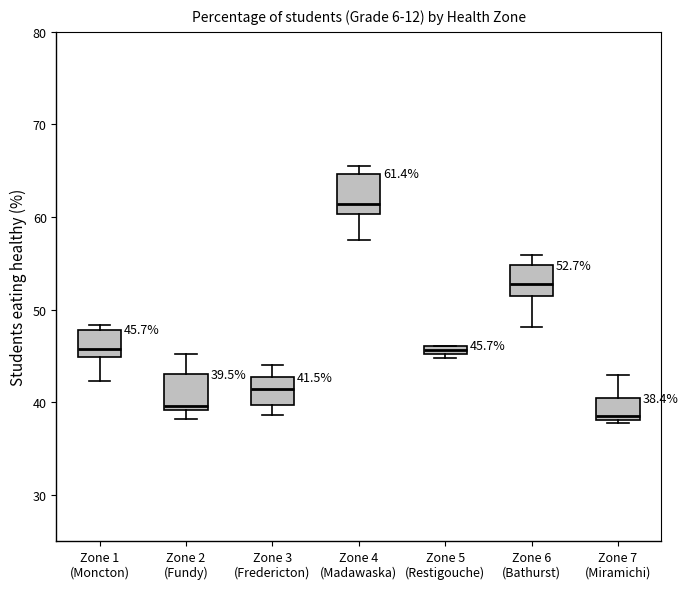

Which box has the highest median line?

Zone 4 (Madawaska)